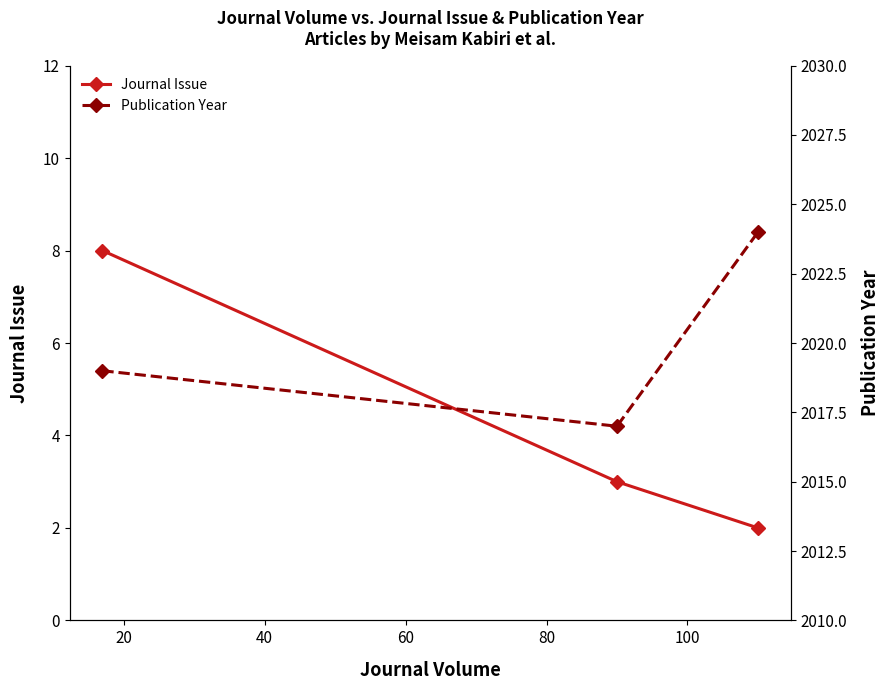

How many data points in Journal Issue are less than 3?

1